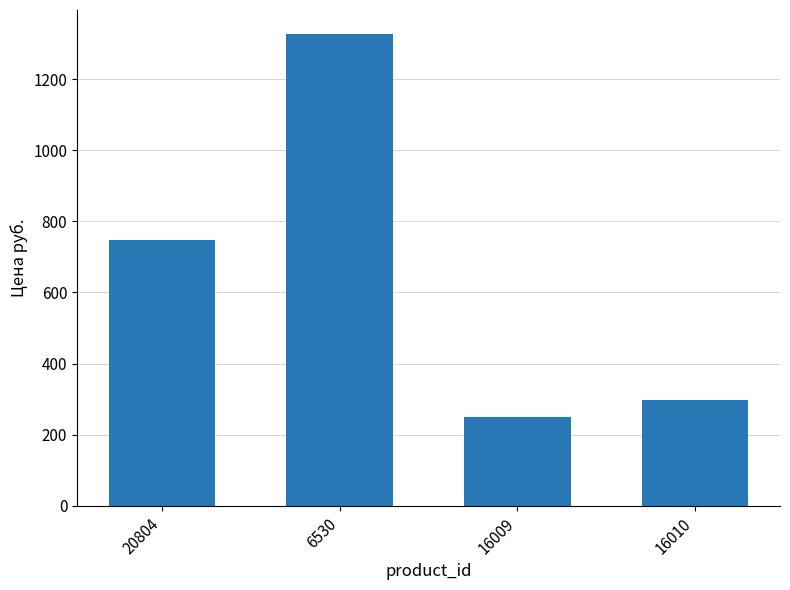

Rank the categories by value from lowest to highest.

16009, 16010, 20804, 6530